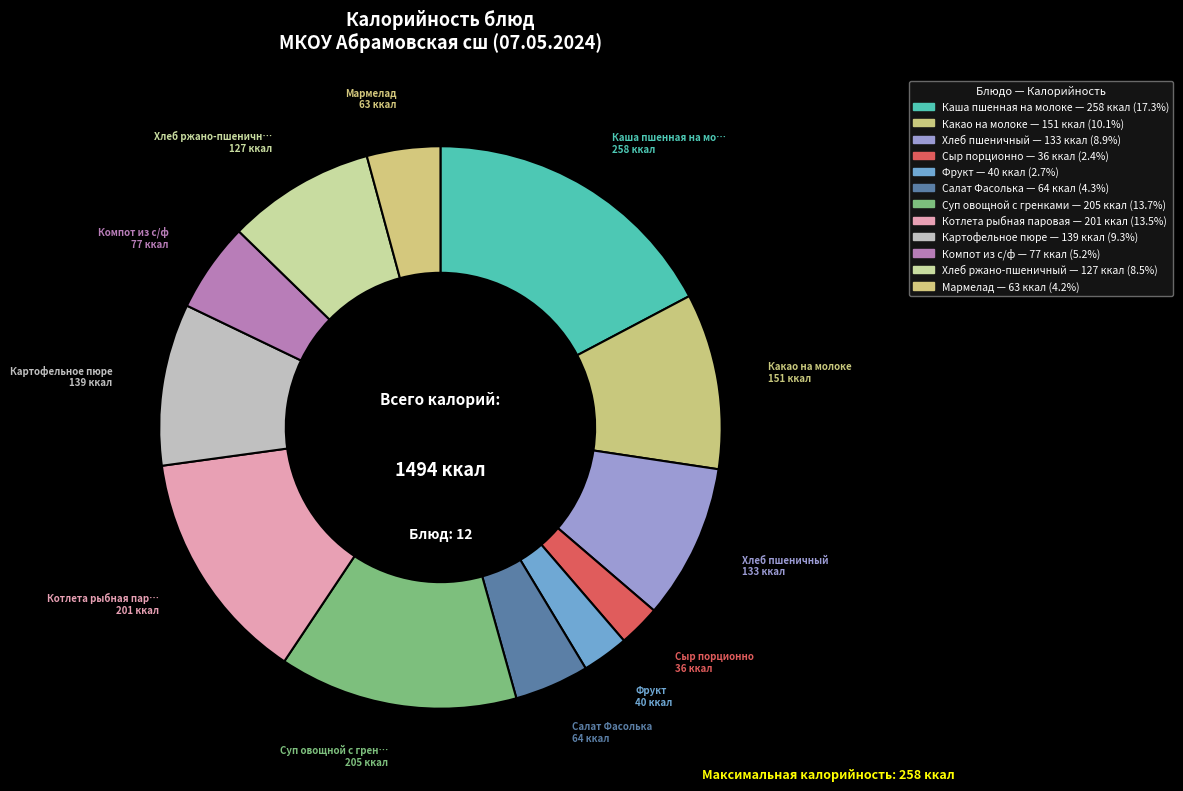

How many segments does this pie chart have?

12